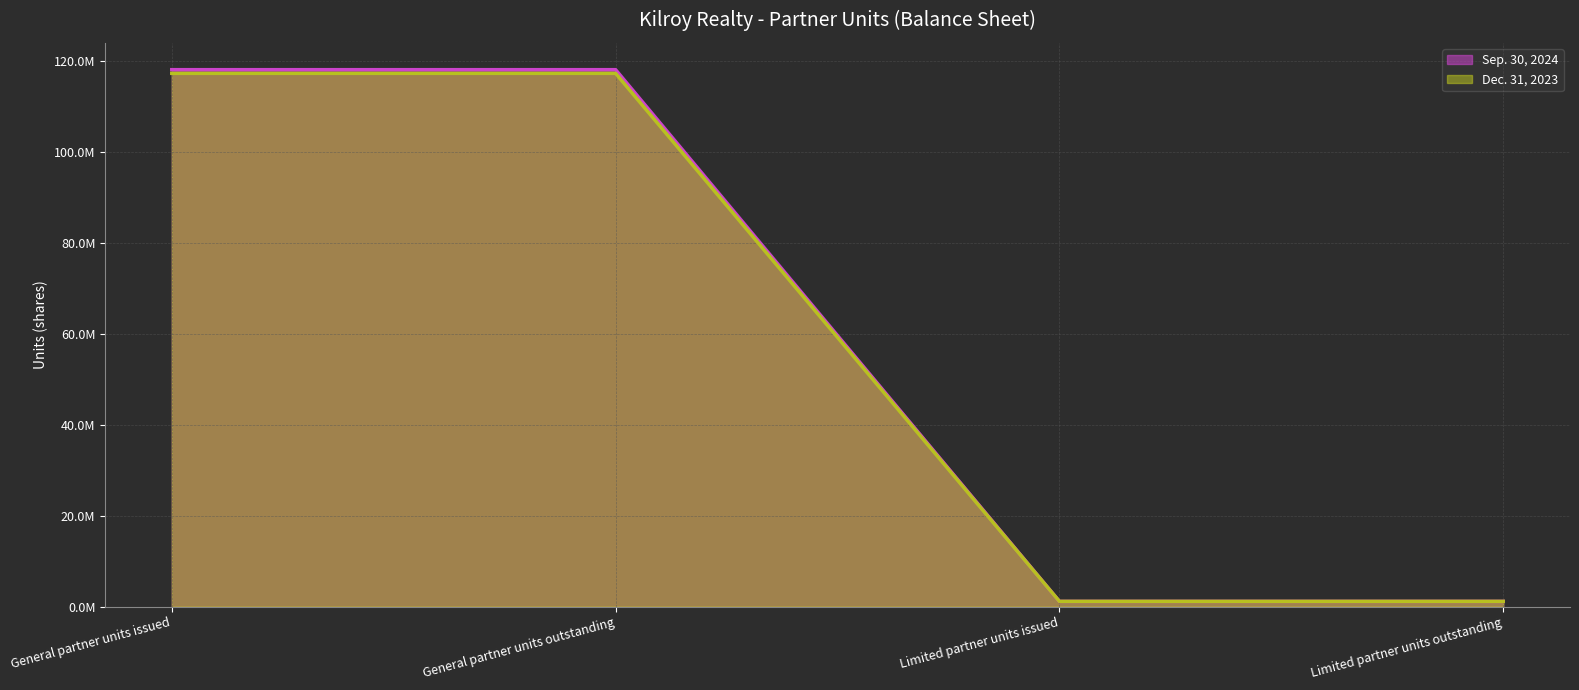

Which category has the lowest value across all series?

Limited partner units issued